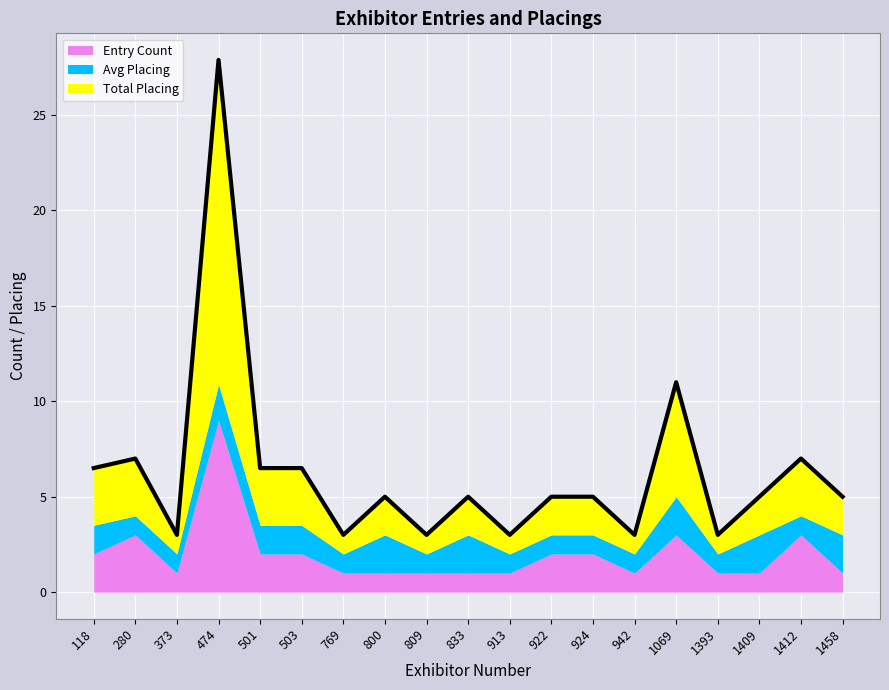

How many data points in Avg Placing are above 1?

9